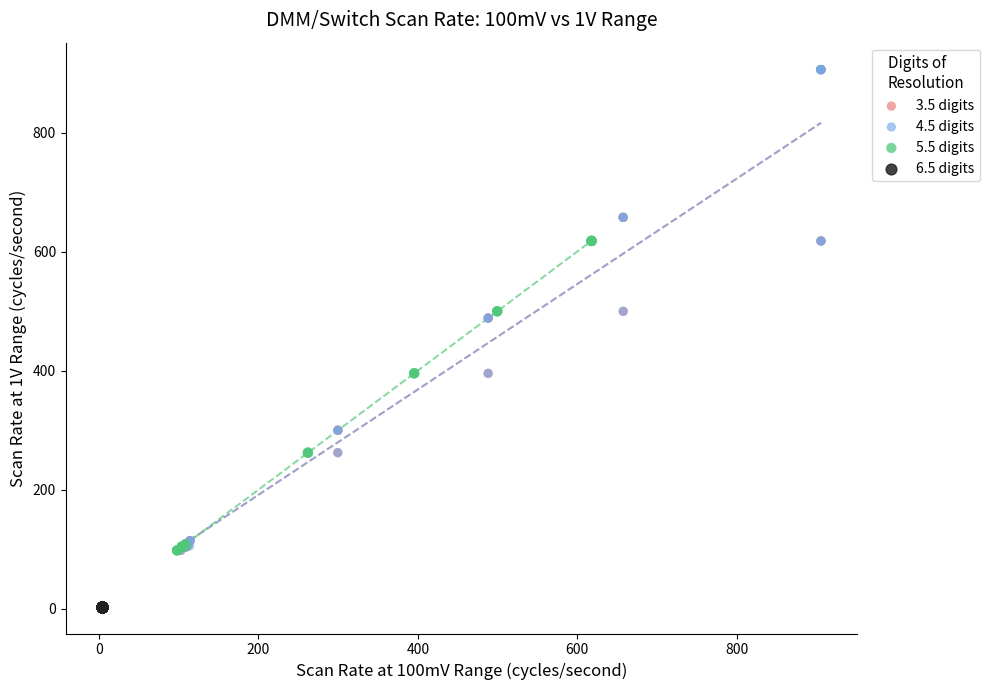

Which series contains the lowest Y value?

6.5 digits